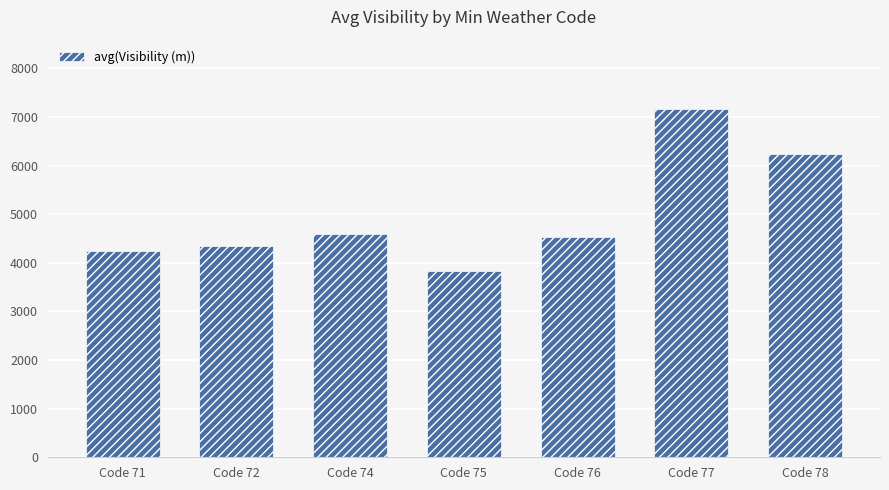

Approximately how many times larger is the value at Code 77 compared to Code 75?

1.9